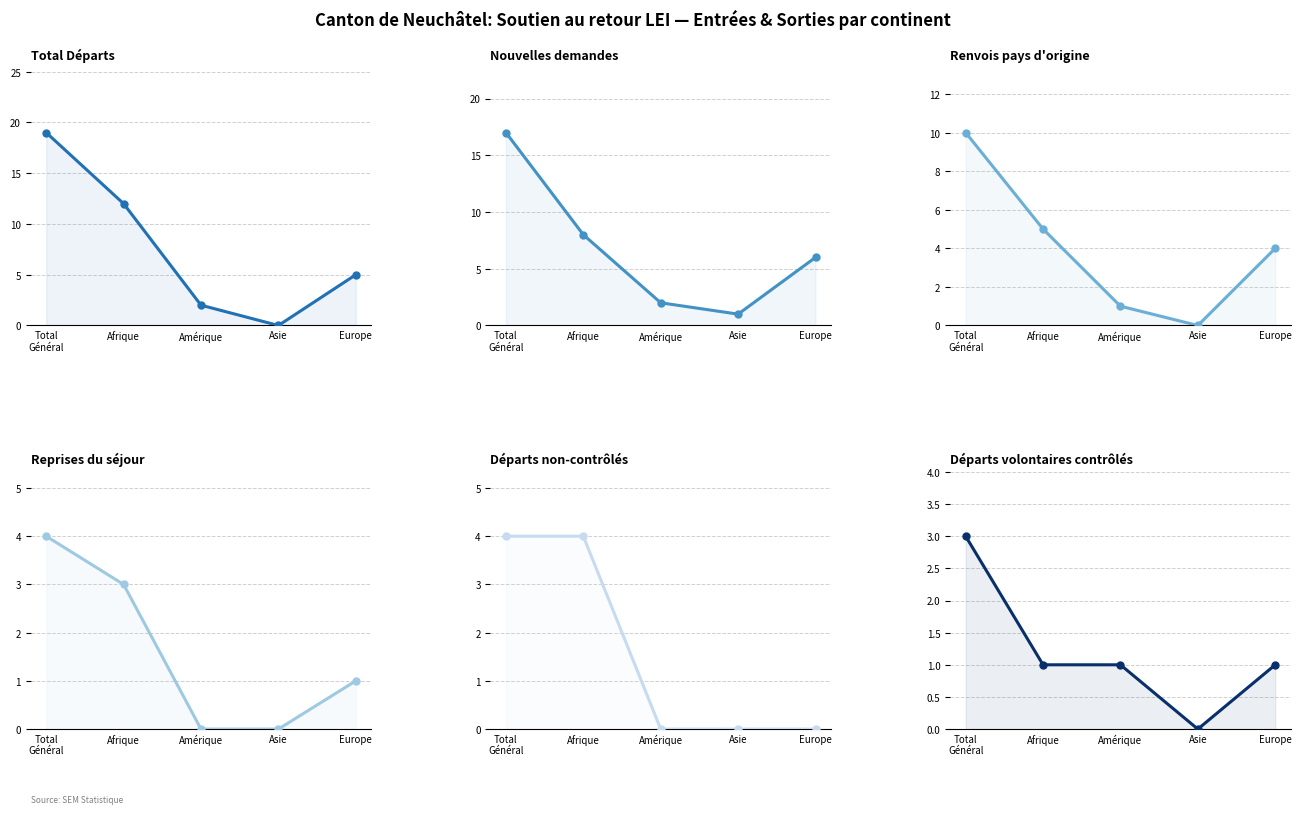

Which series has the largest range (max minus min)?

Total Départs